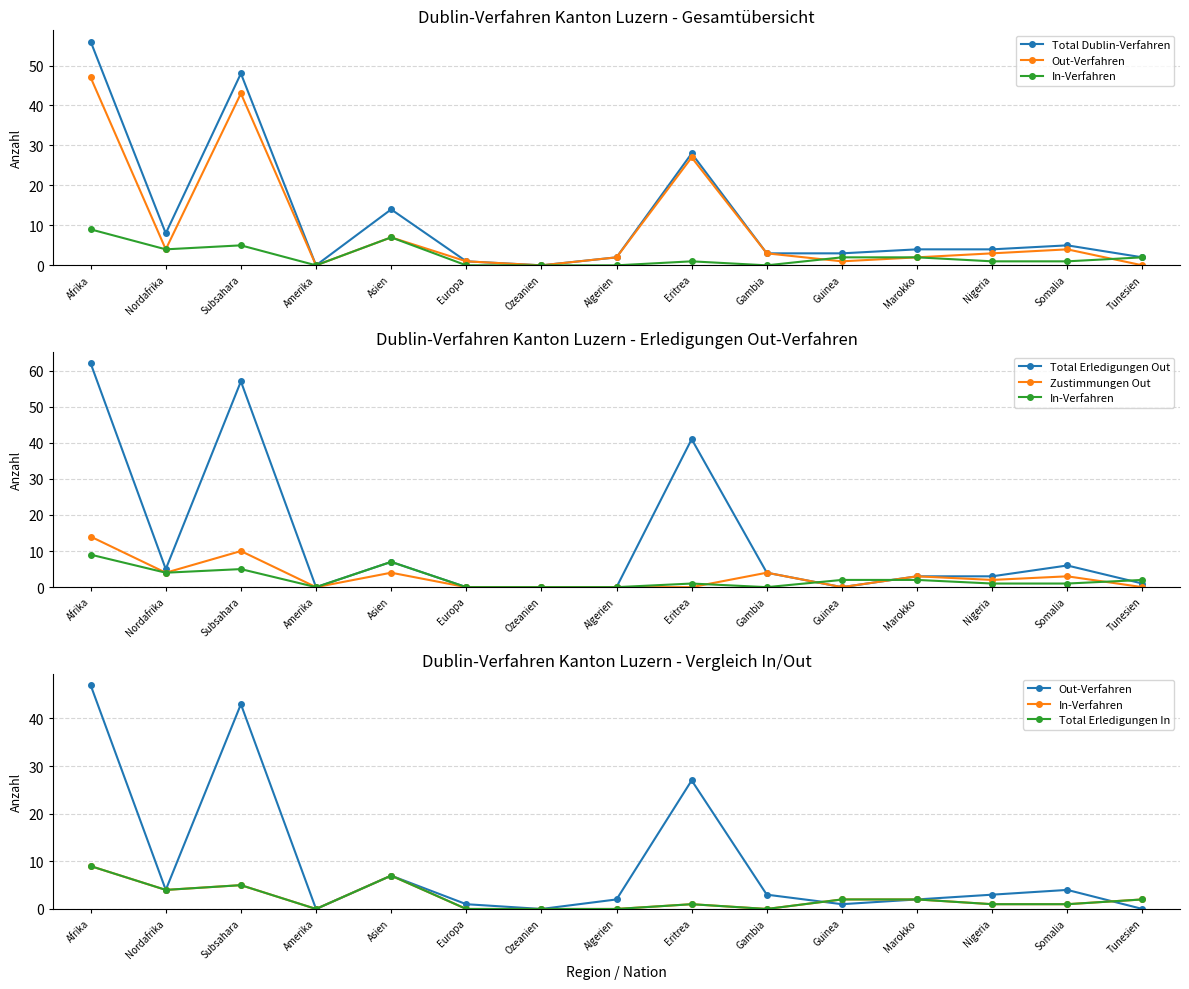

Rank the series by their maximum value, from lowest to highest.

In-Verfahren, Total Erledigungen In, Zustimmungen Out, Out-Verfahren, Total Dublin-Verfahren, Total Erledigungen Out